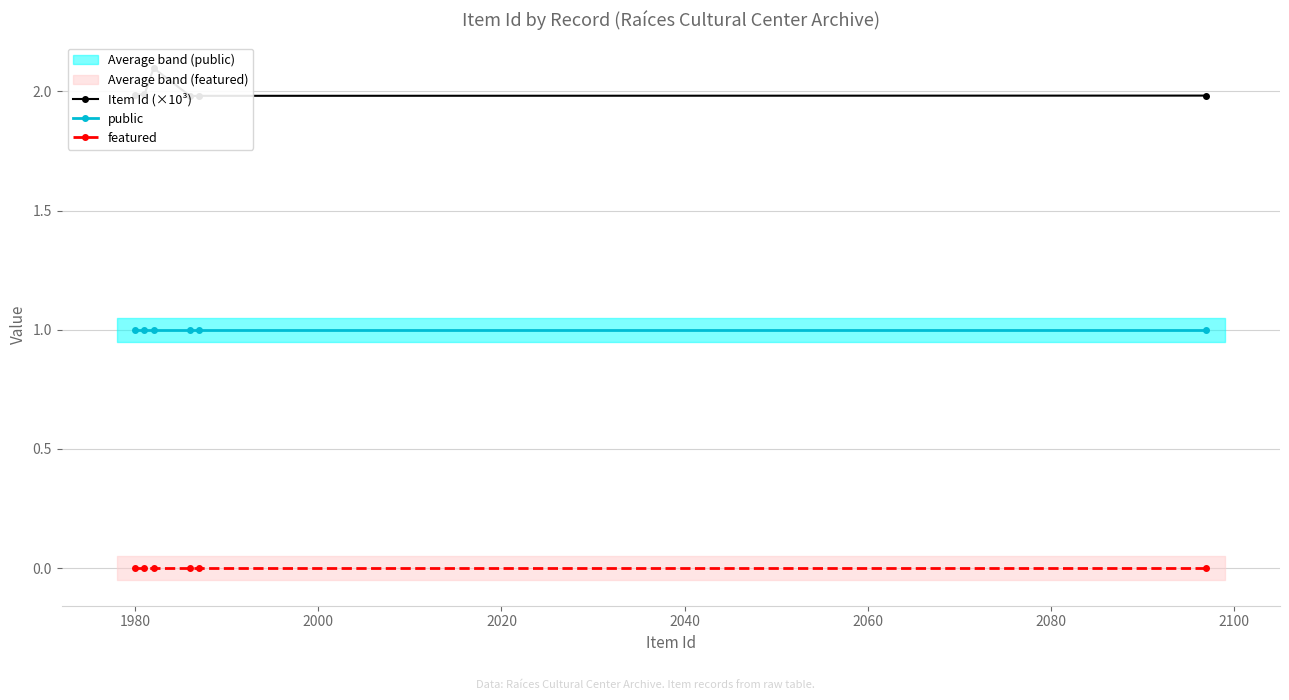

What is the value of the public point at the 2nd from the left?

1